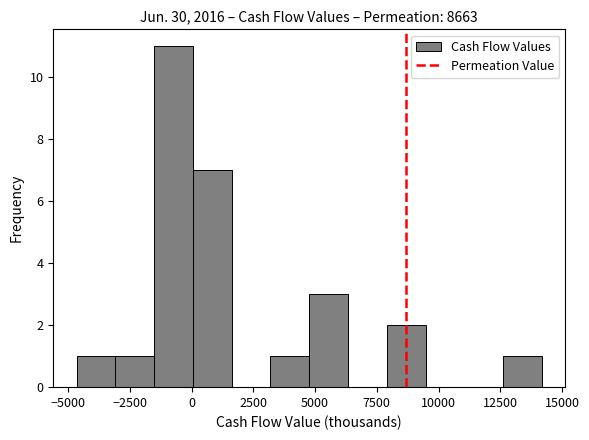

Around what value on the x-axis is the tallest bar? Give the approximate position of its centre, as read against the axis.

-500